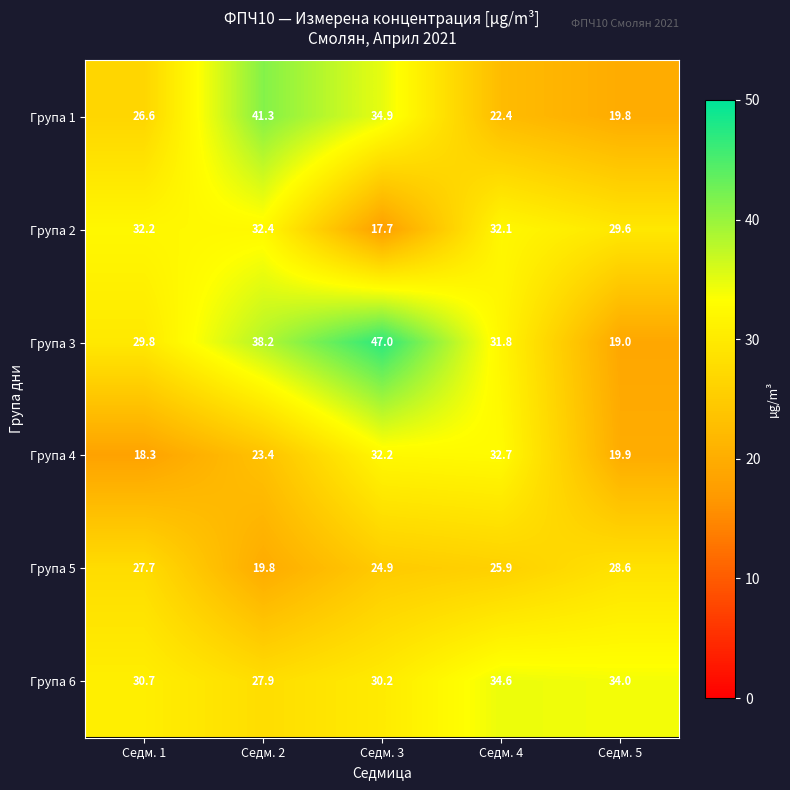

How many distinct data groups are displayed?

6